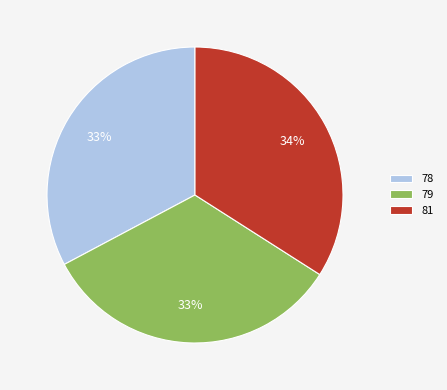

True or false: 81 accounts for 34% of the total.

True